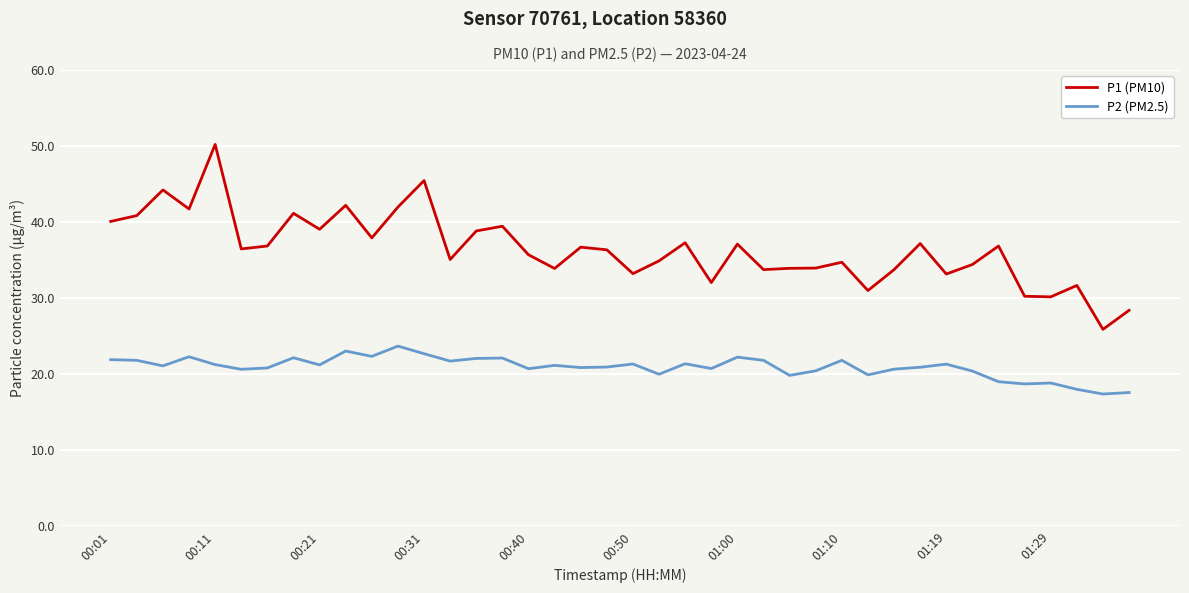

Which series has the largest total across all categories?

P1 (PM10)